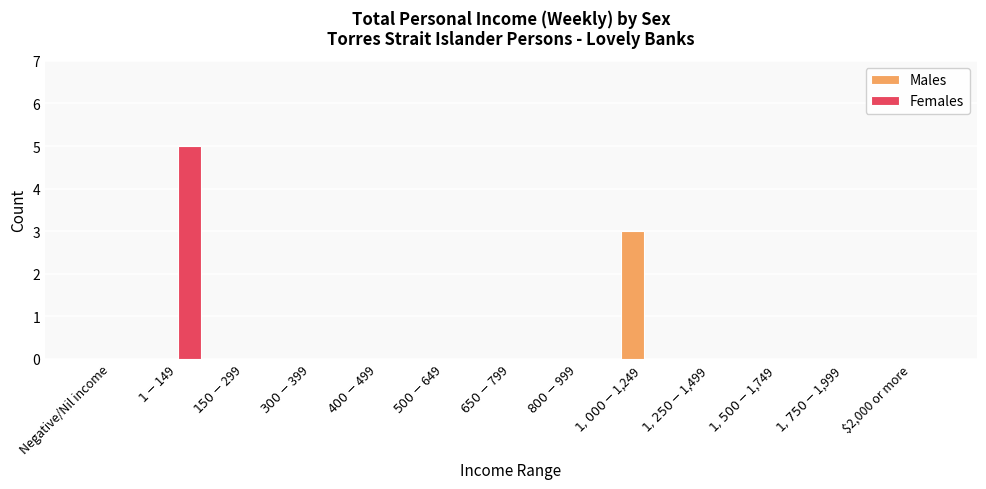

What is the maximum value shown in the chart?

5